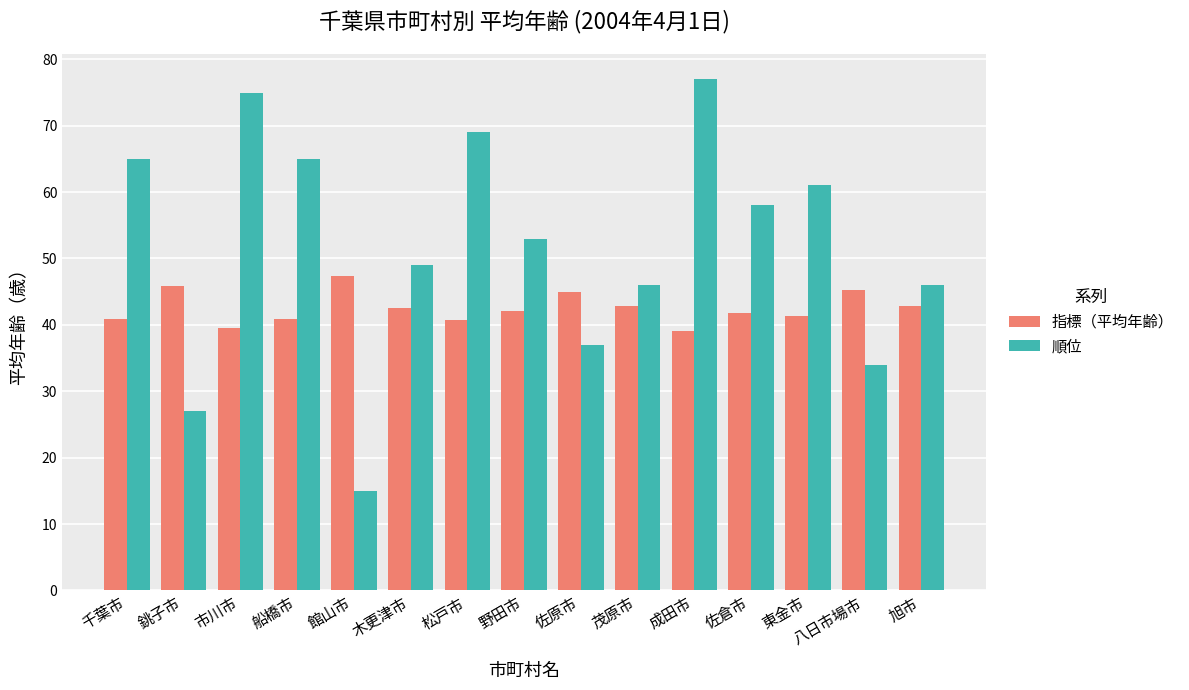

What is the label of the 10th bar from the left?

茂原市